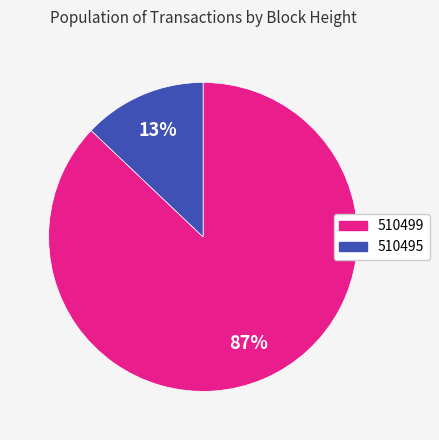

Do 510495 and 510499 together represent more than half of the pie?

Yes